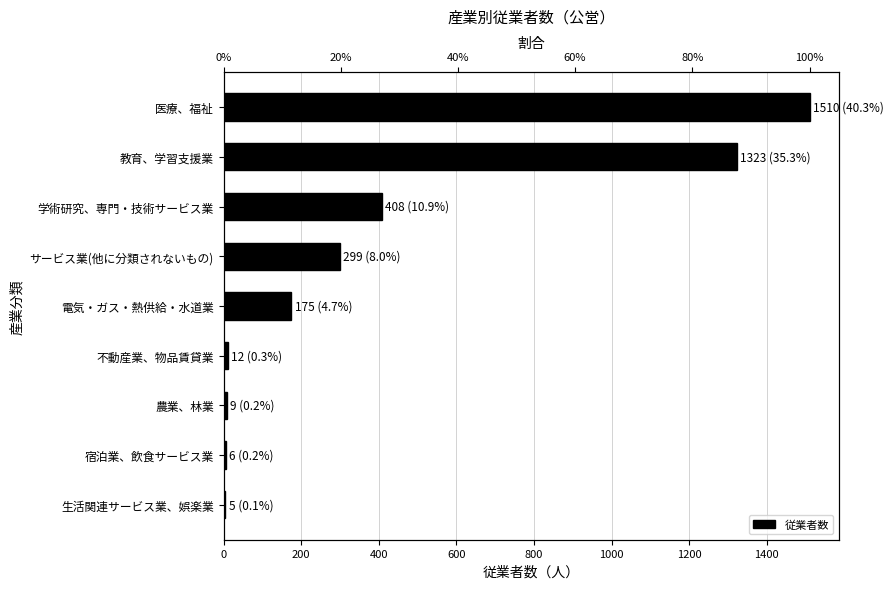

What is the maximum value shown in the chart?

1510